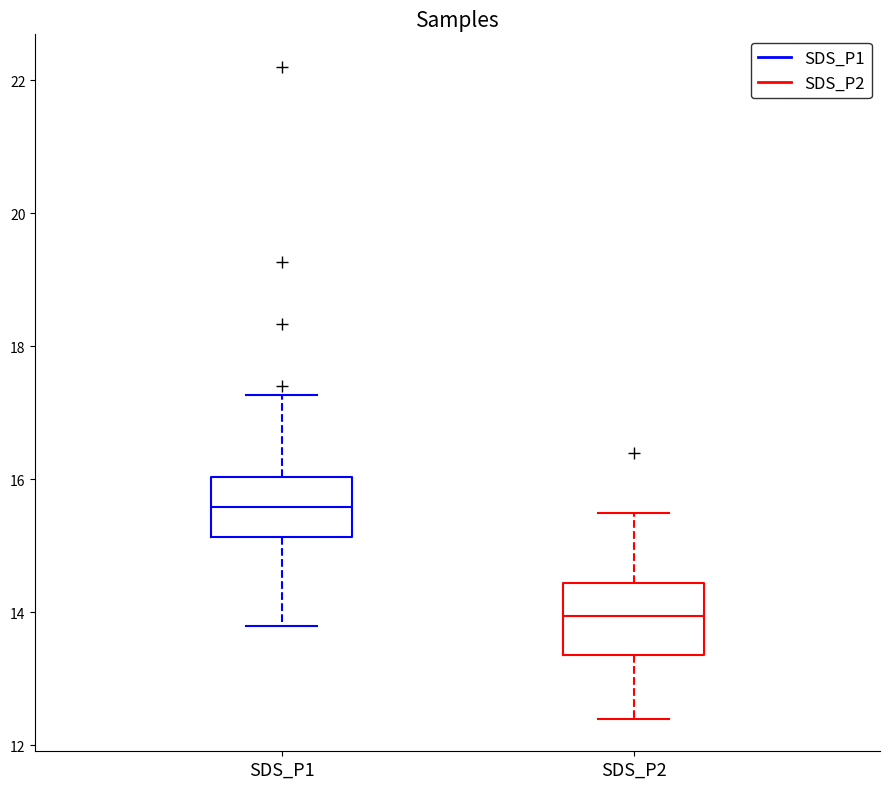

Which box has the lowest median line?

SDS_P2